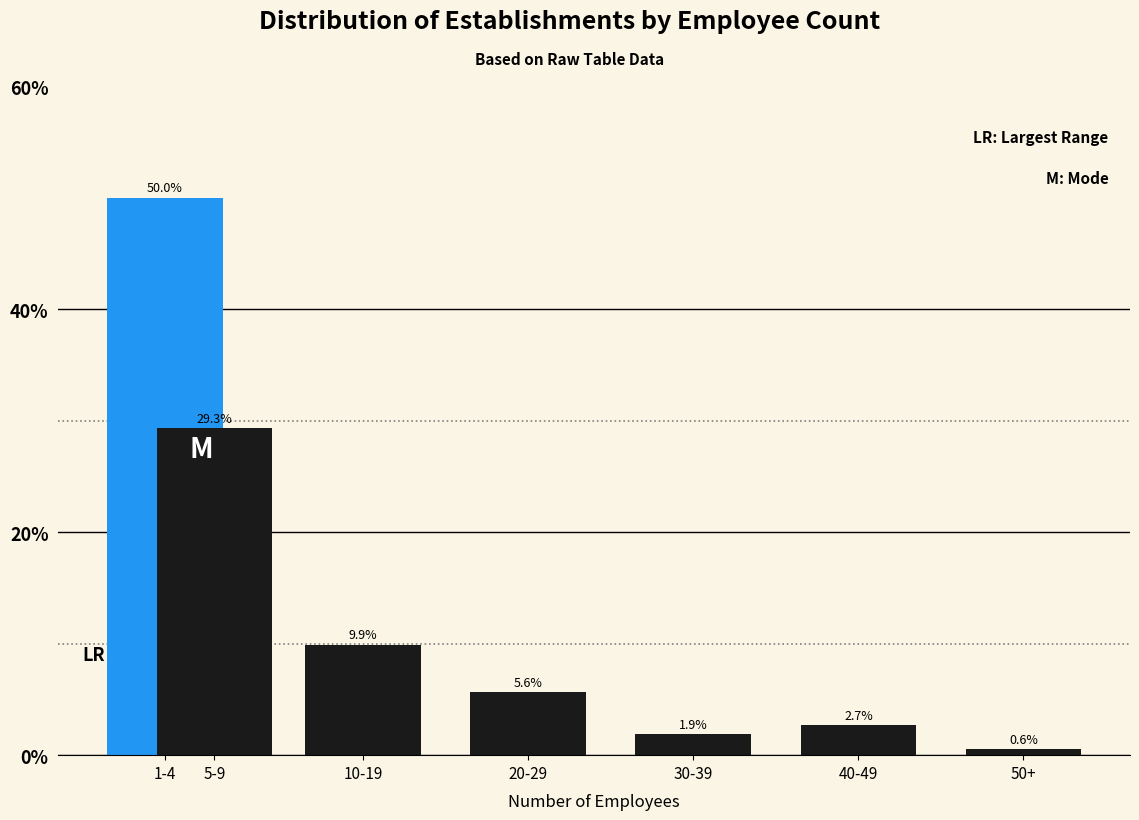

Reading left to right, what are all the values shown in this chart?

50.0	29.3	9.9	5.6	1.9	2.7	0.6